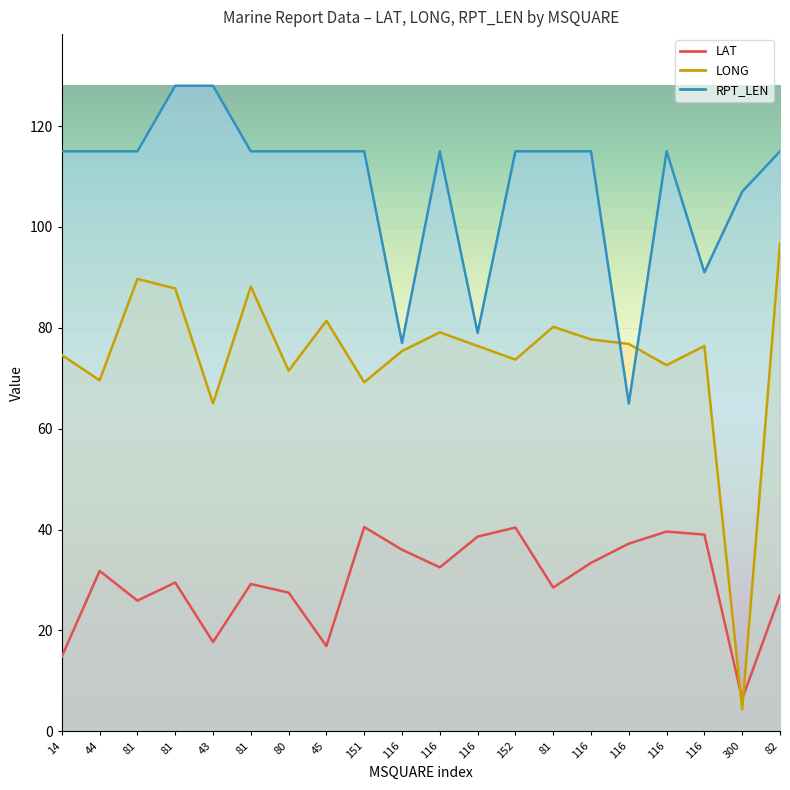

What is the average value of the LONG series?

74.3